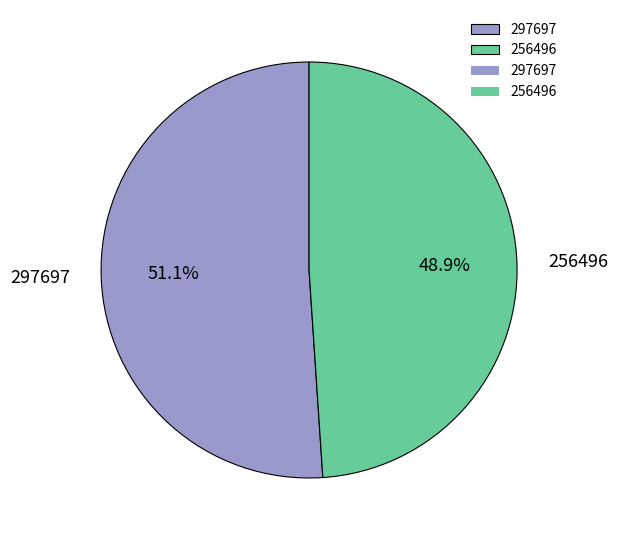

The 297697 slice represents 38% of the pie. True or false?

False